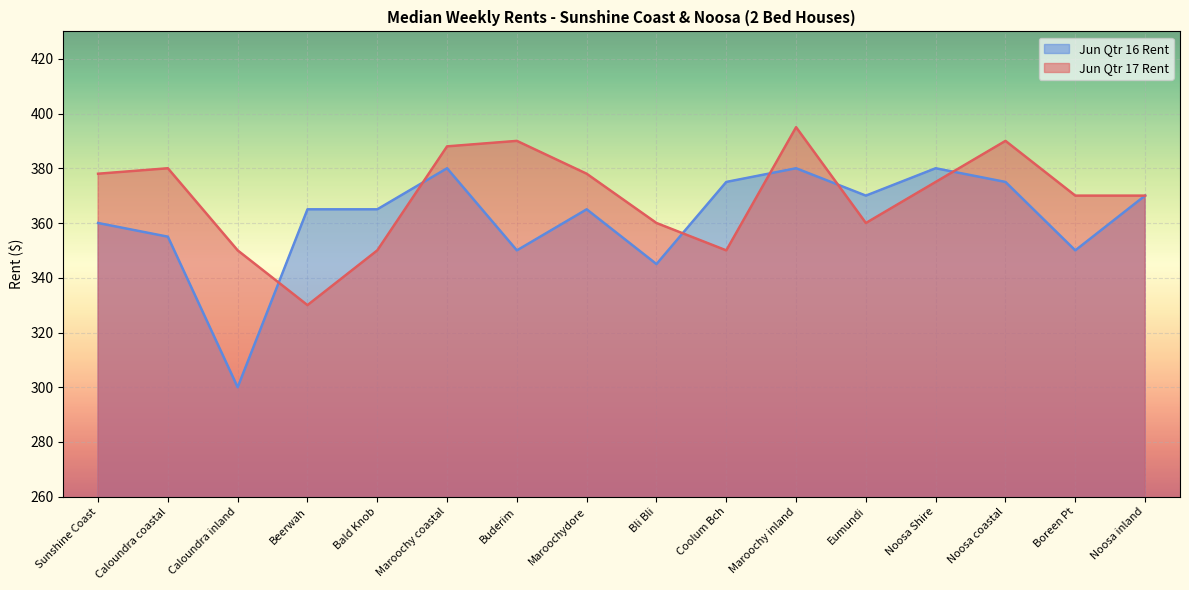

Where is Jun Qtr 17 Rent nearest to the value 362?

Bli Bli